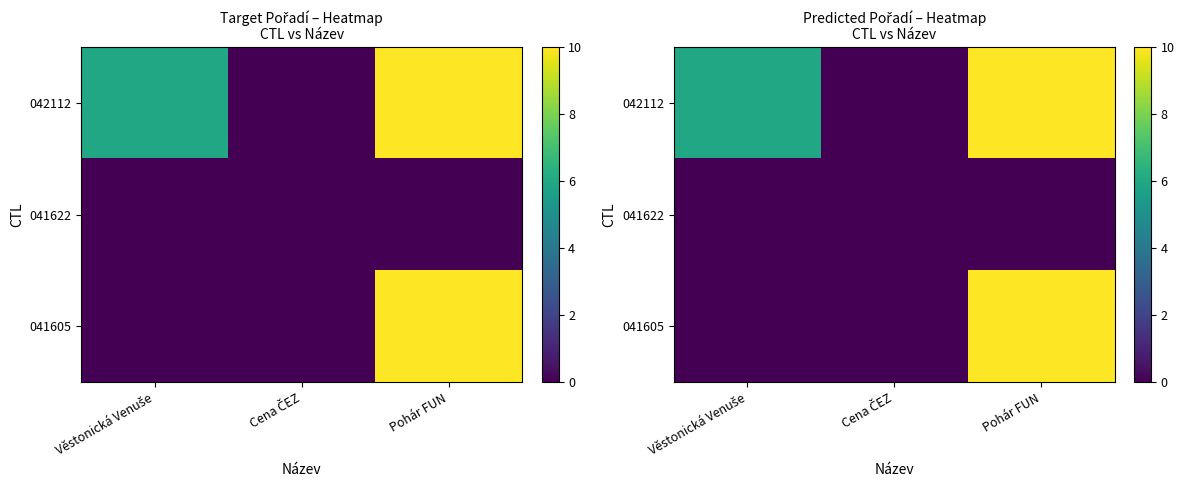

At which label does 041622 reach its minimum?

Věstonická Venuše